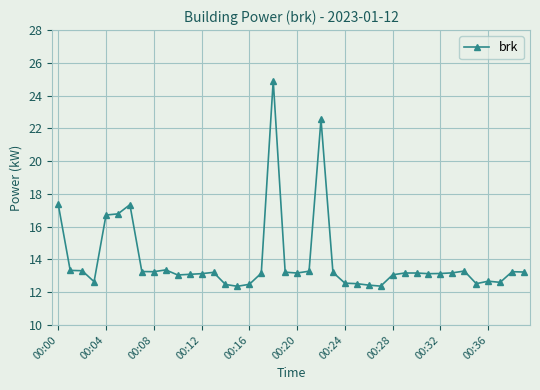

True or false: the data has more than 2 interior local peaks.

True